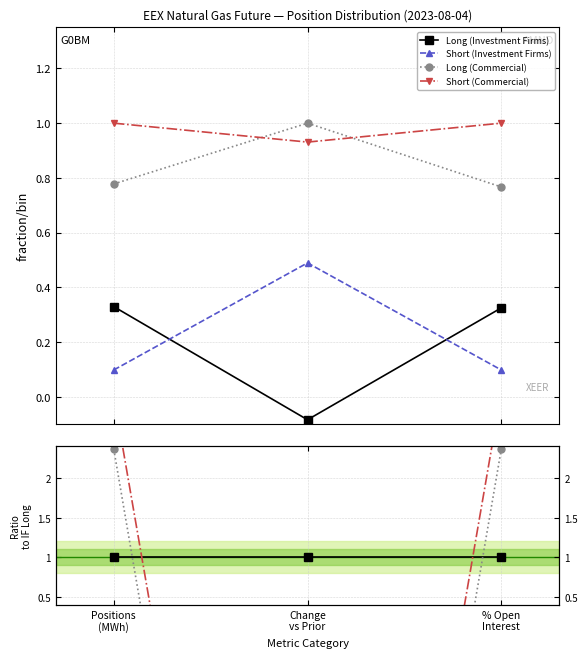

Reading right to left, list all the values displayed in this chart.

Long (Investment Firms): % Open
Interest=1.0	Change
vs Prior=1.0	Positions
(MWh)=1.0
Short (Investment Firms): % Open
Interest=0.3	Change
vs Prior=-5.8	Positions
(MWh)=0.3
Long (Commercial): % Open
Interest=2.4	Change
vs Prior=-11.9	Positions
(MWh)=2.4
Short (Commercial): % Open
Interest=3.1	Change
vs Prior=-11.0	Positions
(MWh)=3.0